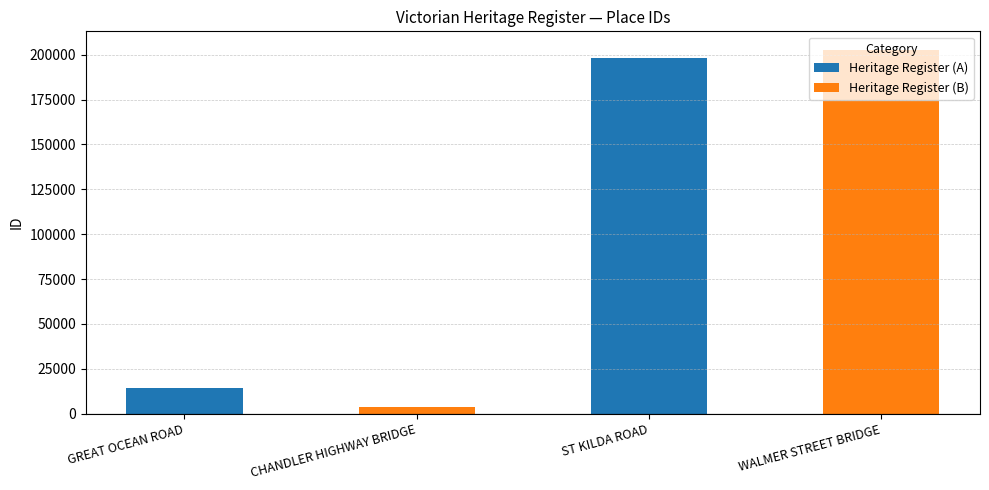

Reading left to right, what are all the values shown in this chart?

Heritage Register (A): 14228	198047
Heritage Register (B): 3861	202835